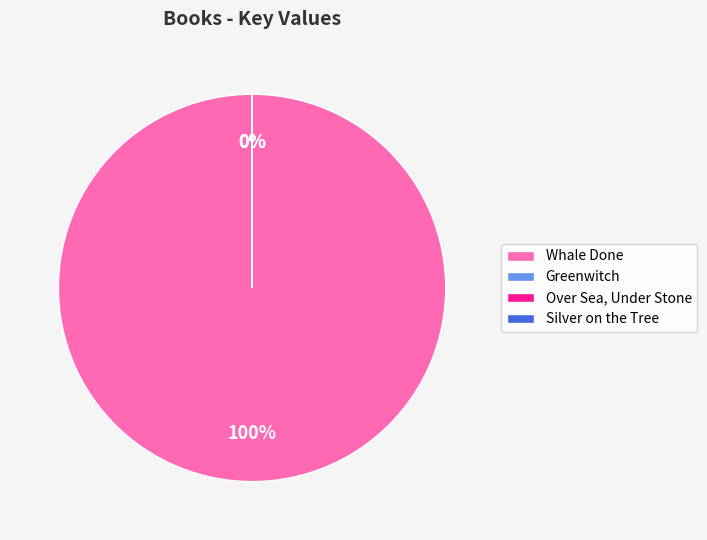

What percentage is NOT represented by Over Sea, Under Stone?

100.0%